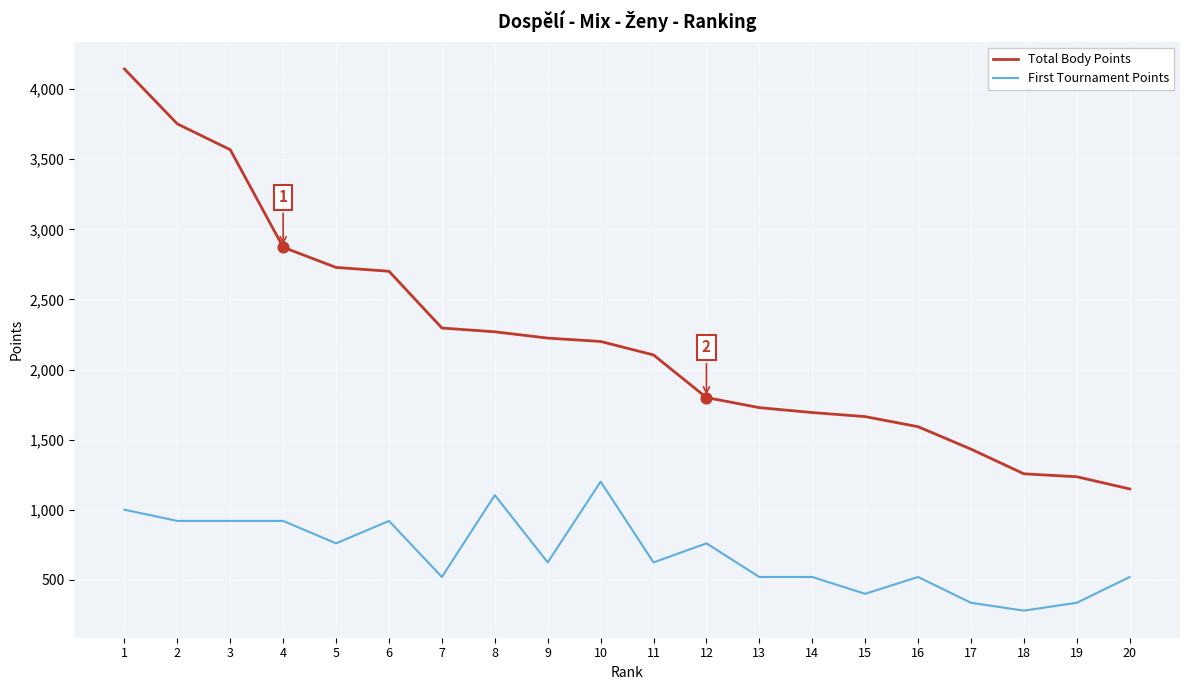

Is the value of First Tournament Points at 14 greater than the value of Total Body Points at 12?

No